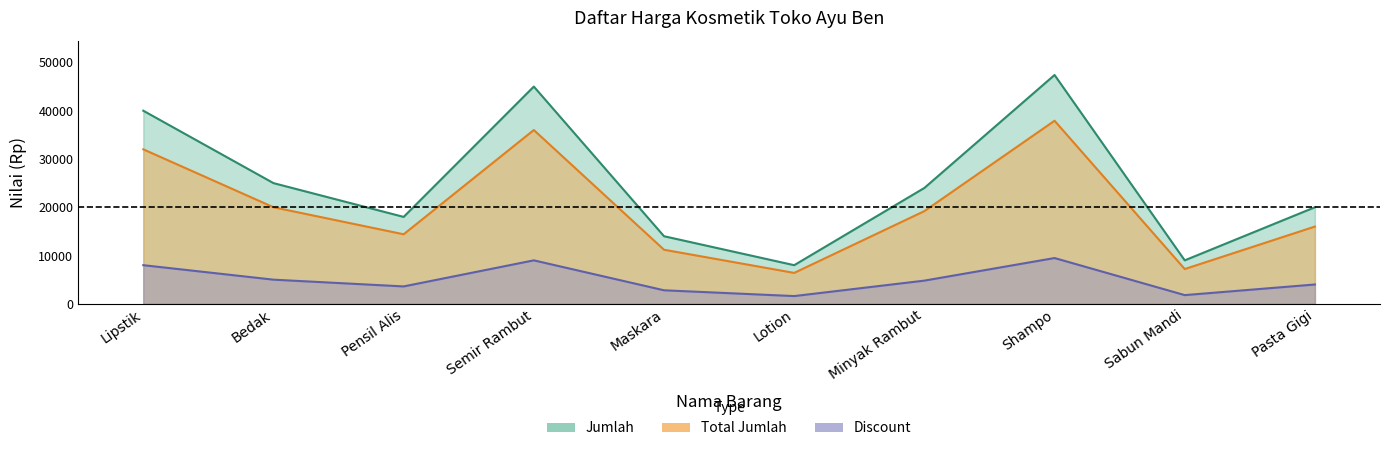

How many data points does each series have?

10